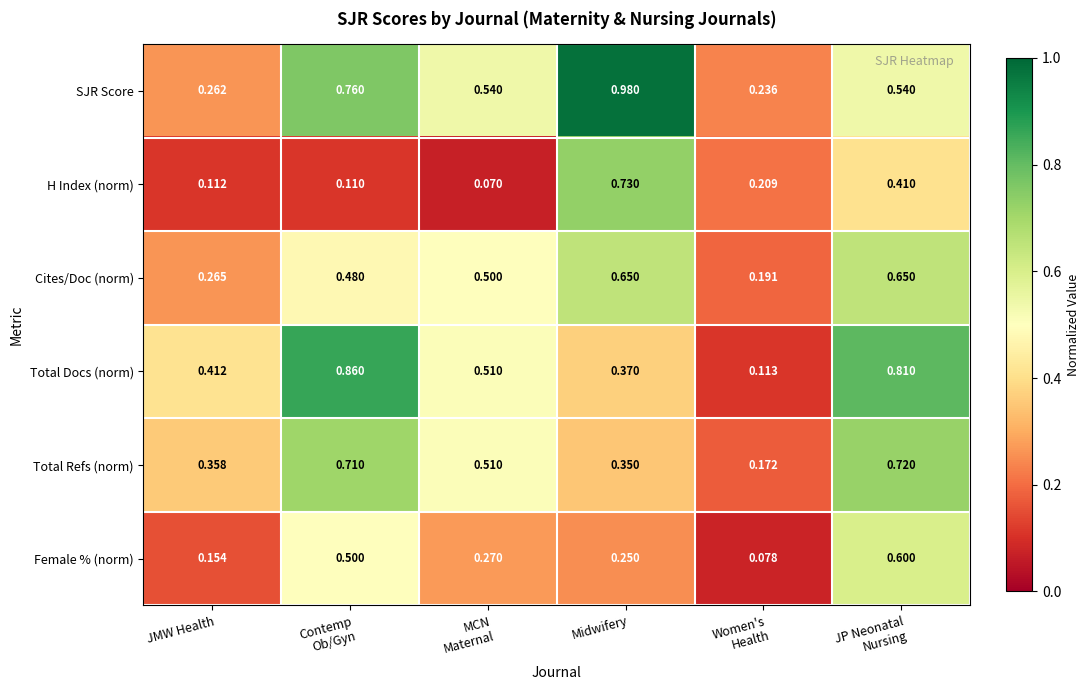

Which series has the widest spread of values?

Total Docs (norm)